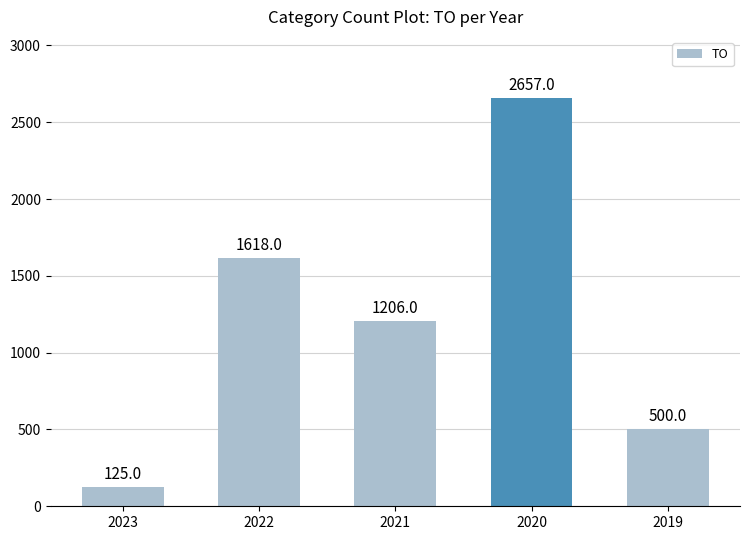

Rank the categories by value from highest to lowest.

2020, 2022, 2021, 2019, 2023